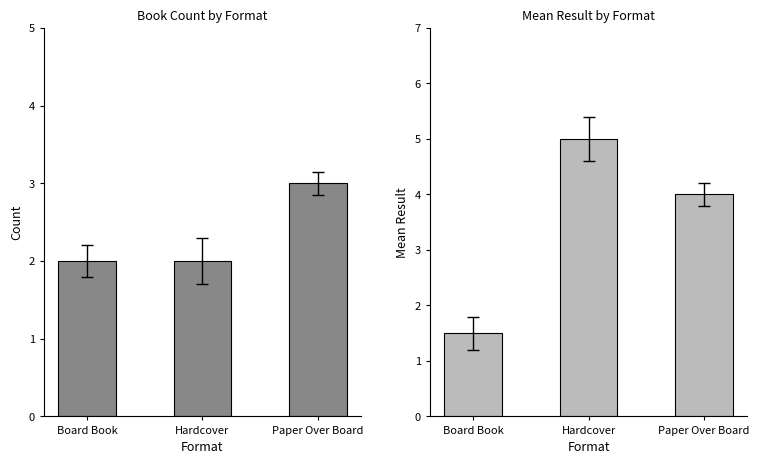

How many series are shown in this chart?

2